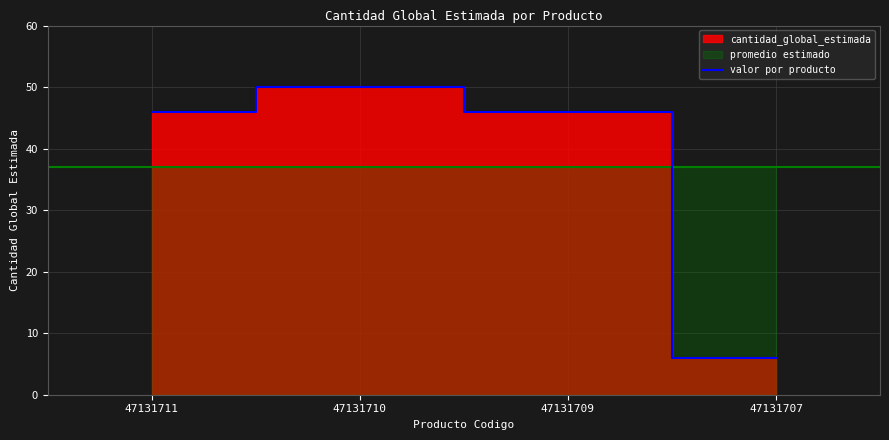

What is the value of the 3rd point from the left?

46